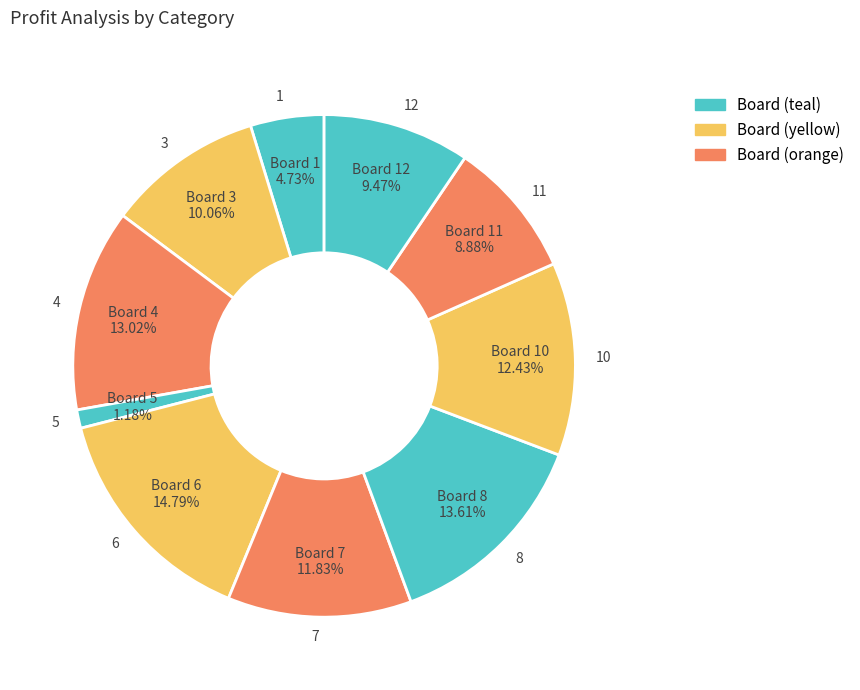

Count the number of slices in the pie.

10